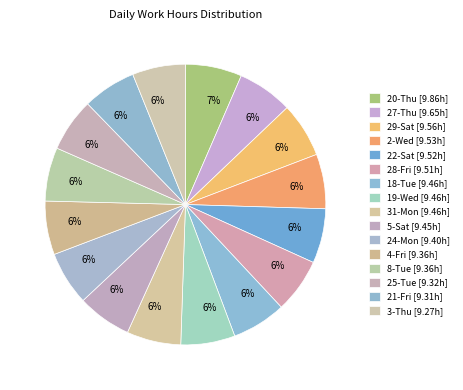

Which category has the smallest portion of the pie?

3-Thu